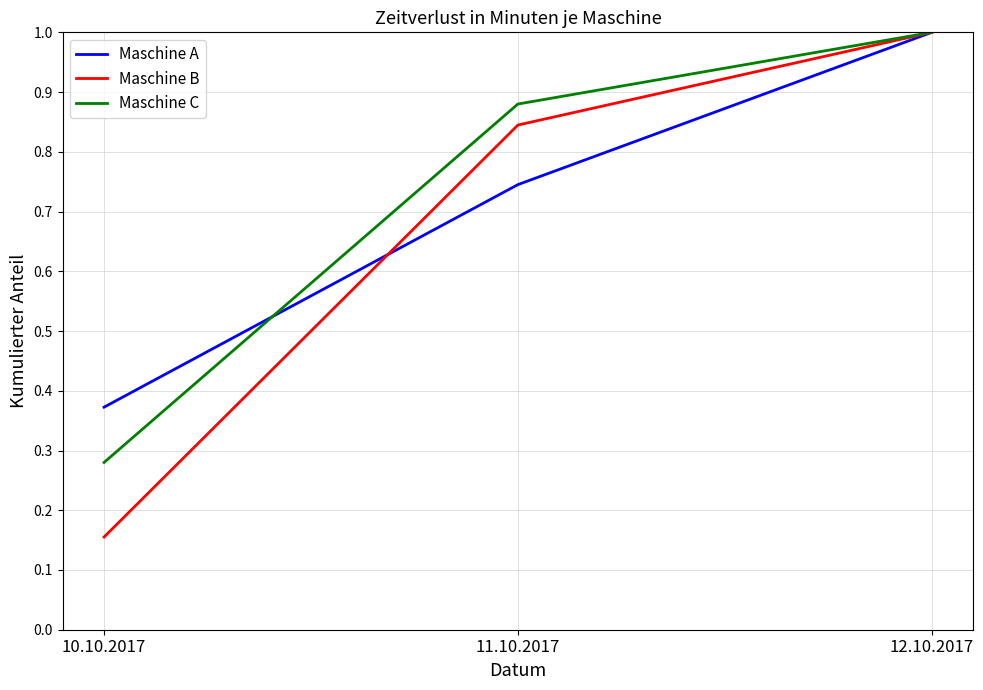

Which series changed the most between 11.10.2017 and 12.10.2017?

Maschine A